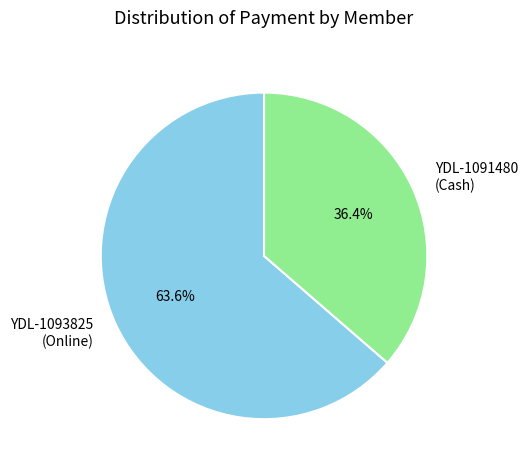

Between YDL-1091480 (Cash) and YDL-1093825 (Online), which is larger?

YDL-1093825 (Online)